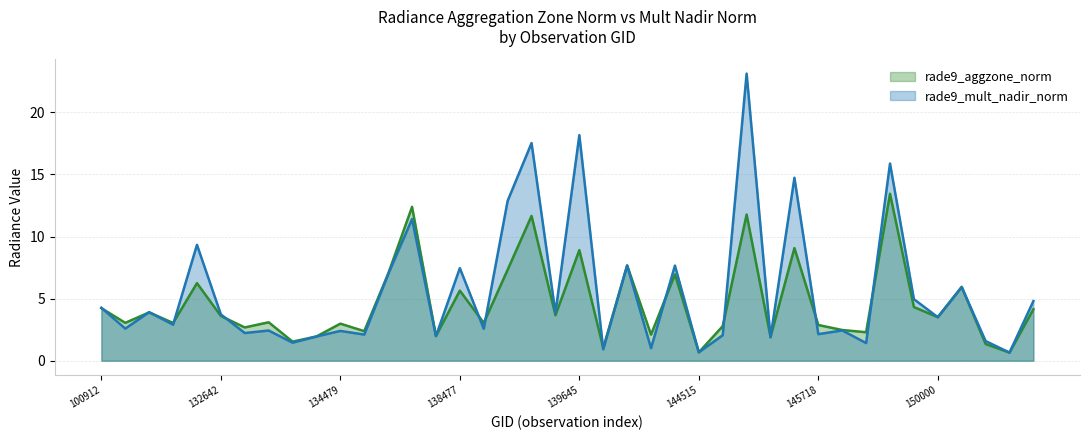

Which series has the largest total across all categories?

rade9_mult_nadir_norm